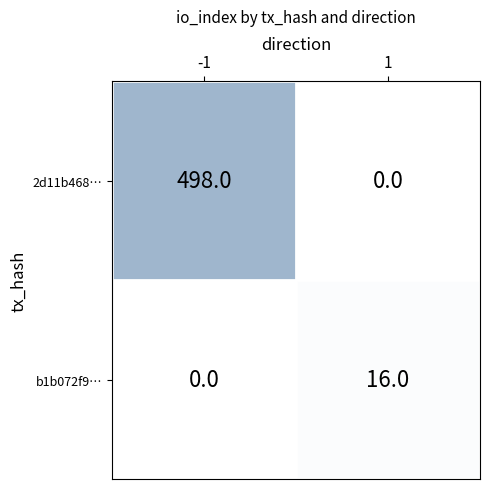

Which series has the widest spread of values?

2d11b468…